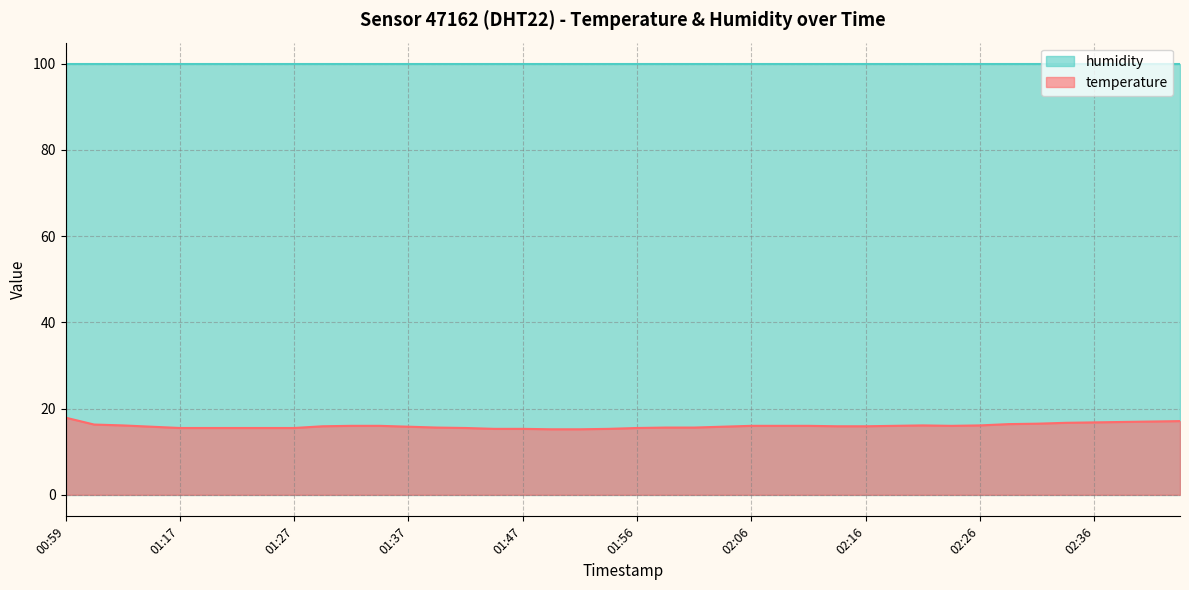

What is the difference between the maximum and minimum values in the temperature series?

2.7